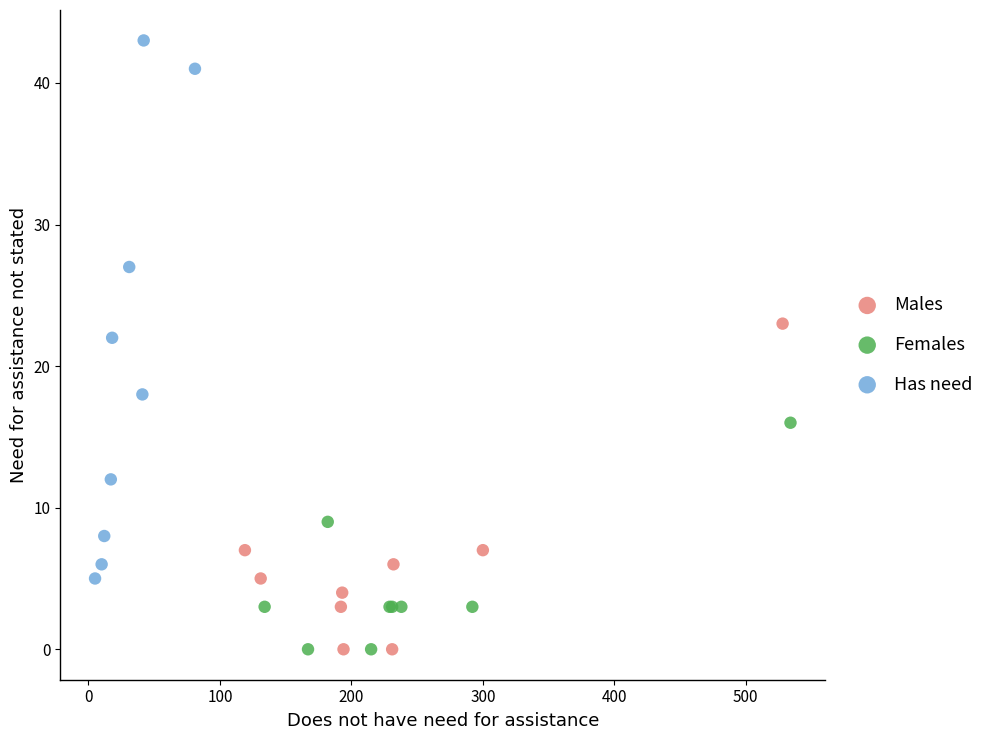

Which series contains the highest Y value?

Has need